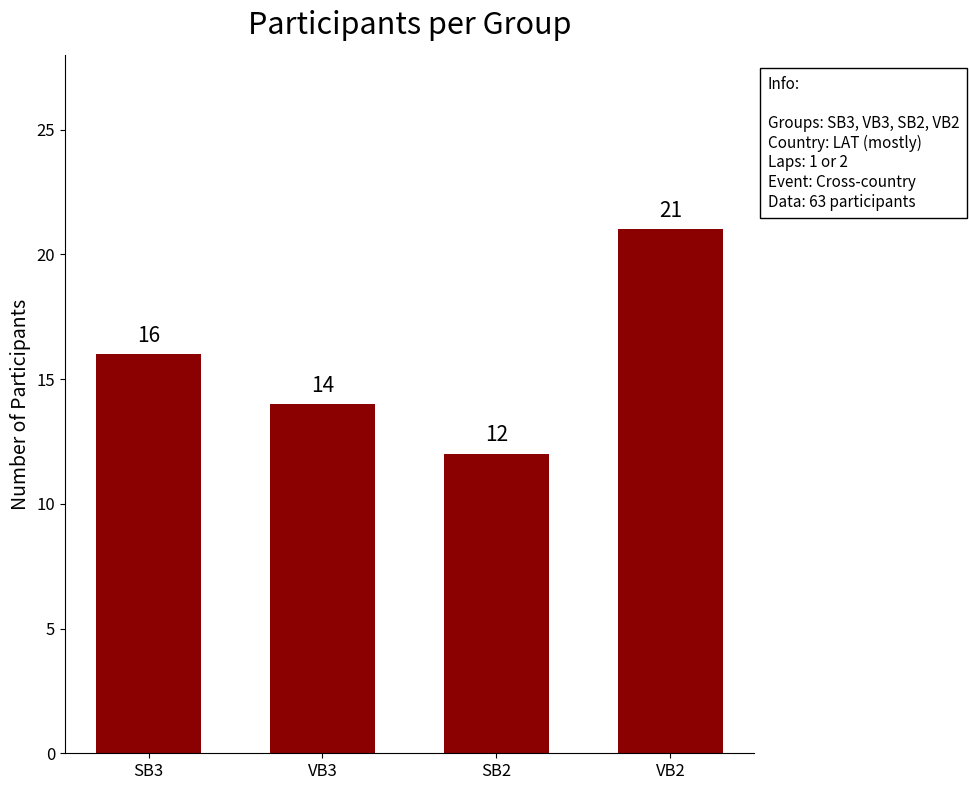

Approximately how many times larger is the value at SB3 compared to VB3?

1.1